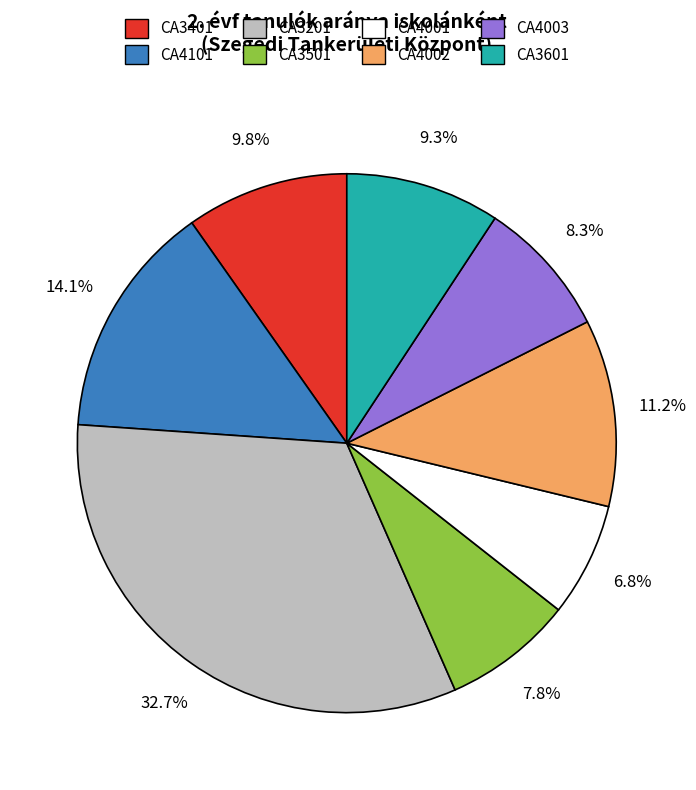

Is it true that CA3201 is 23% of the pie?

False